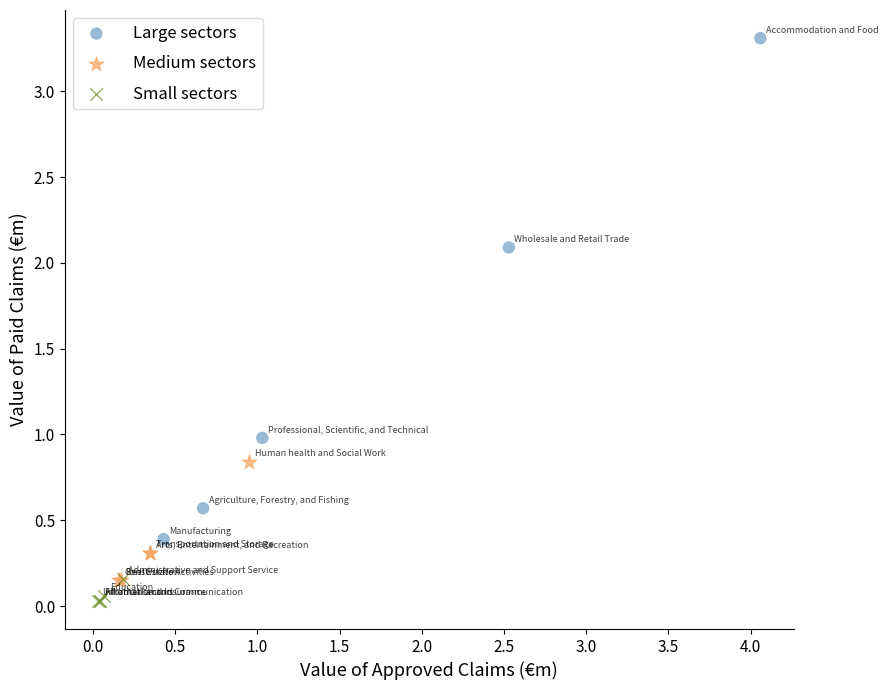

What are all the series names shown in the legend?

Large sectors, Medium sectors, Small sectors